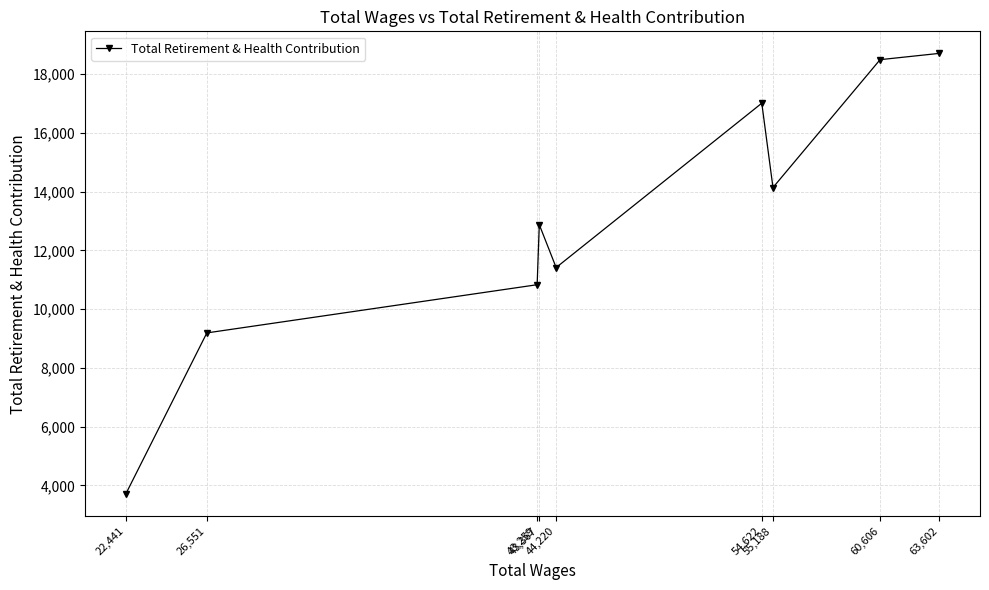

What is the change in value from 60,606 to 54,622?

-1482